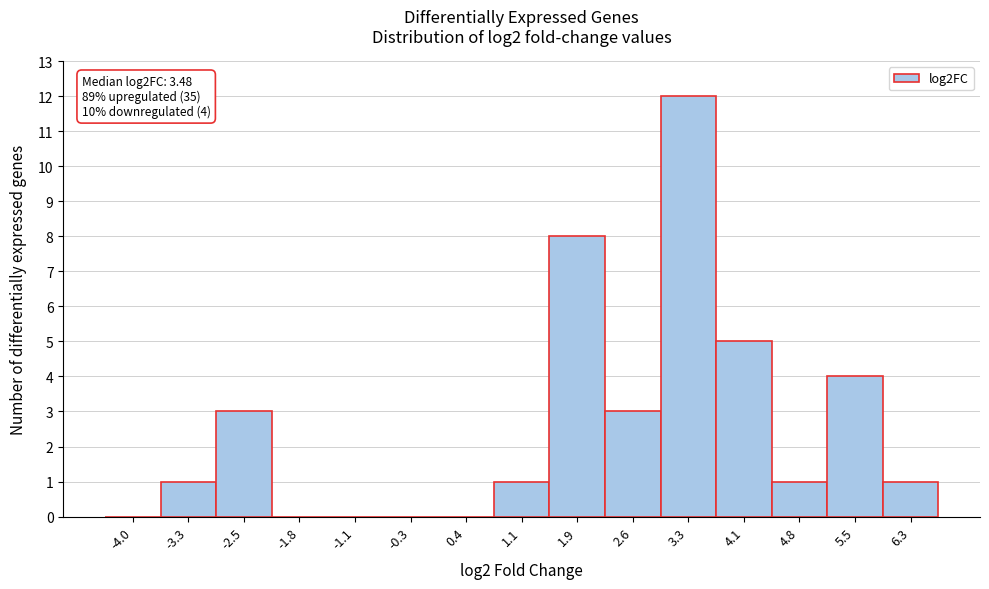

Reading left to right, what are all the values shown in this chart?

-4.0=0	-3.3=1	-2.5=3	-1.8=0	-1.1=0	-0.3=0	0.4=0	1.1=1	1.9=8	2.6=3	3.3=12	4.1=5	4.8=1	5.5=4	6.3=1